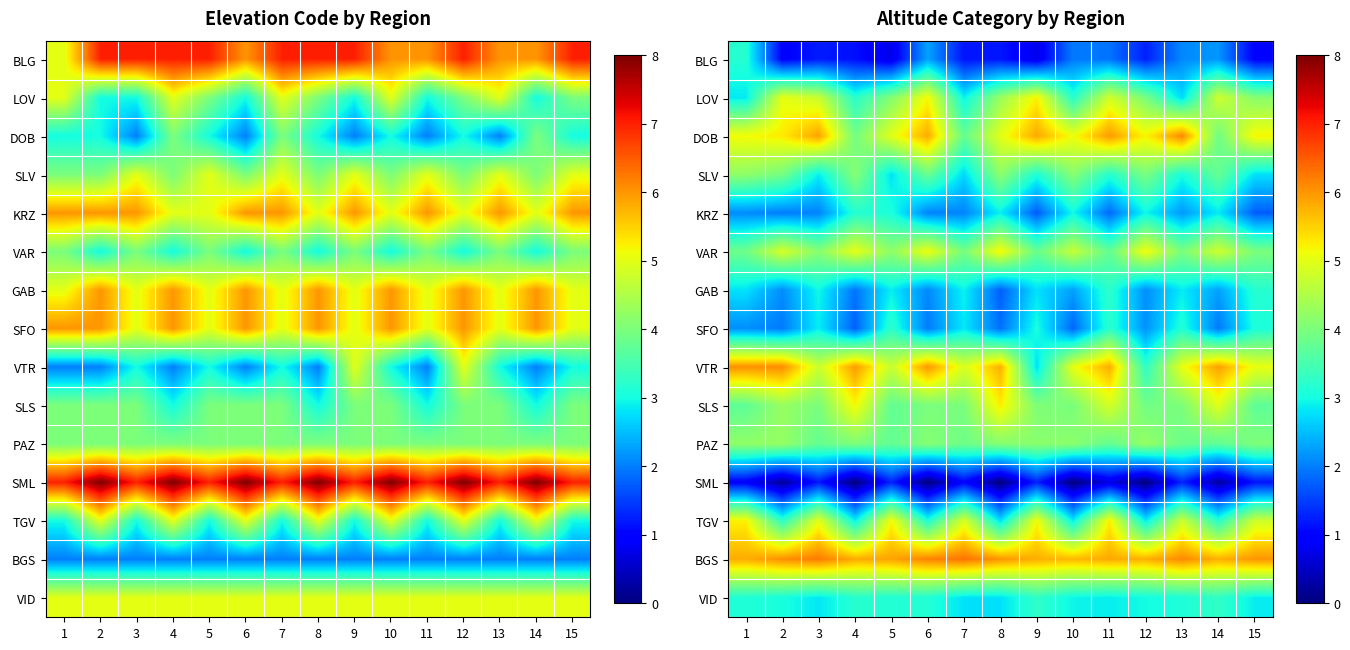

Rank the series at 8 from highest to lowest value.

BGS, VTR, SLS, VAR, DOB, LOV, SLV, PAZ, KRZ, VID, TGV, SFO, GAB, BLG, SML